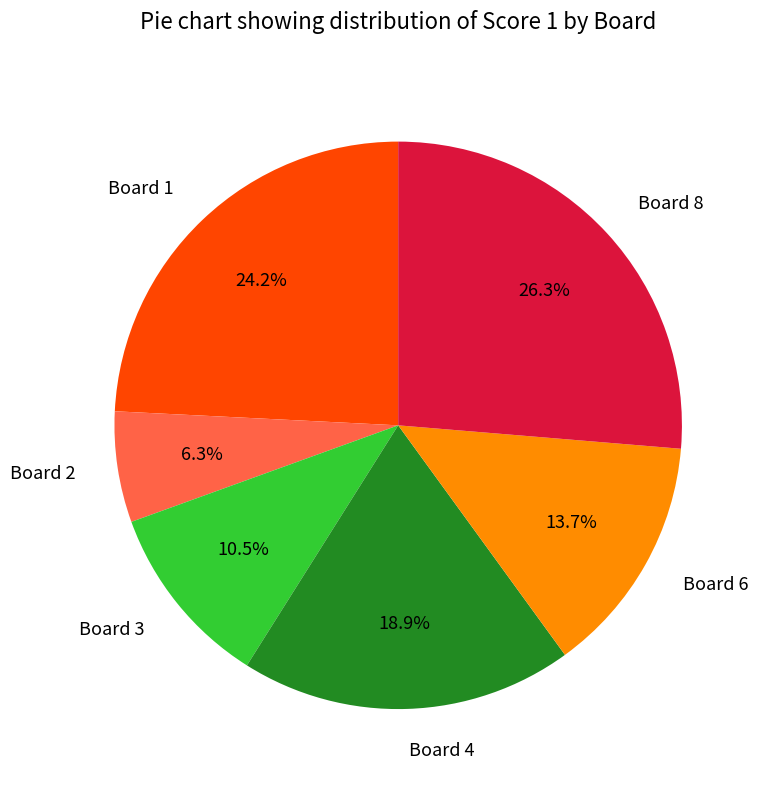

To the nearest percent, what percentage of the pie is Board 6?

14%